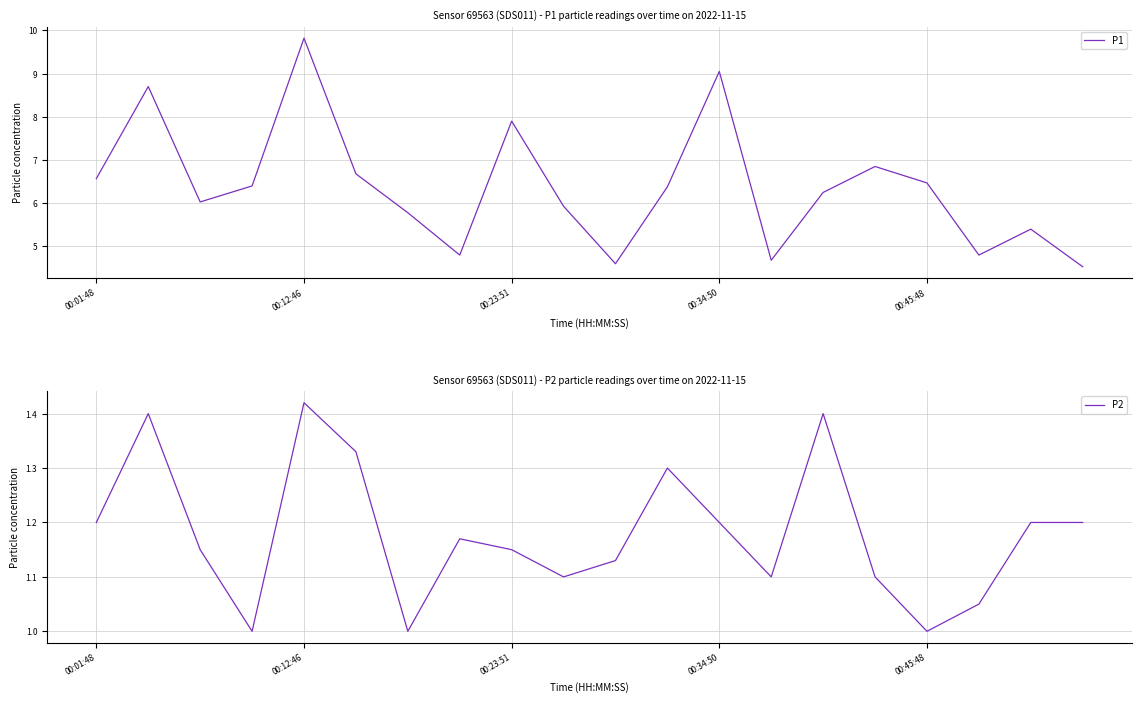

Is it true that P2 equals 1.4 at 14?

True